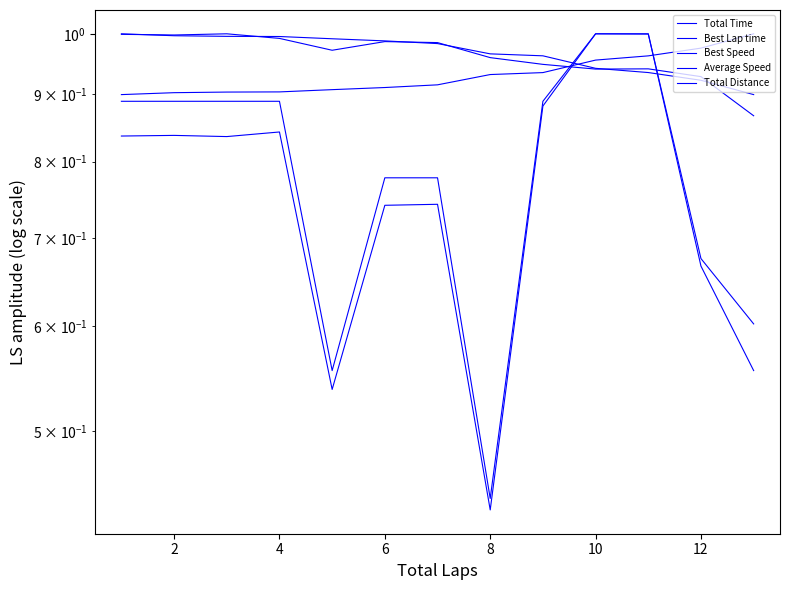

True or false: Best Lap time and Average Speed intersect in this chart.

True